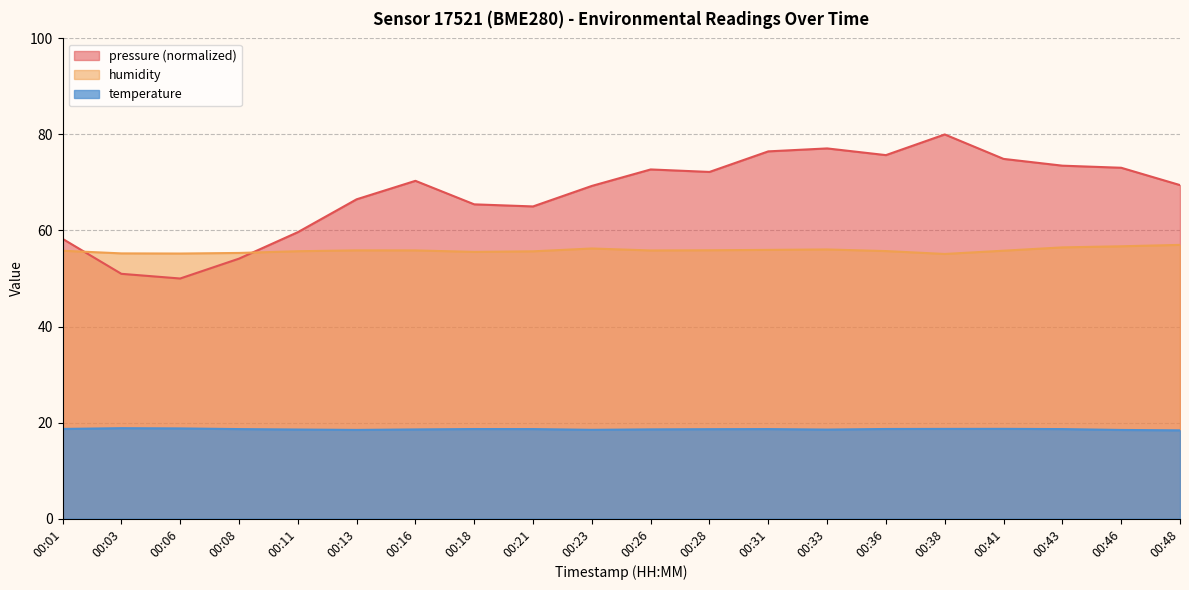

At 00:31, list the series in order from largest to smallest.

pressure (normalized), humidity, temperature